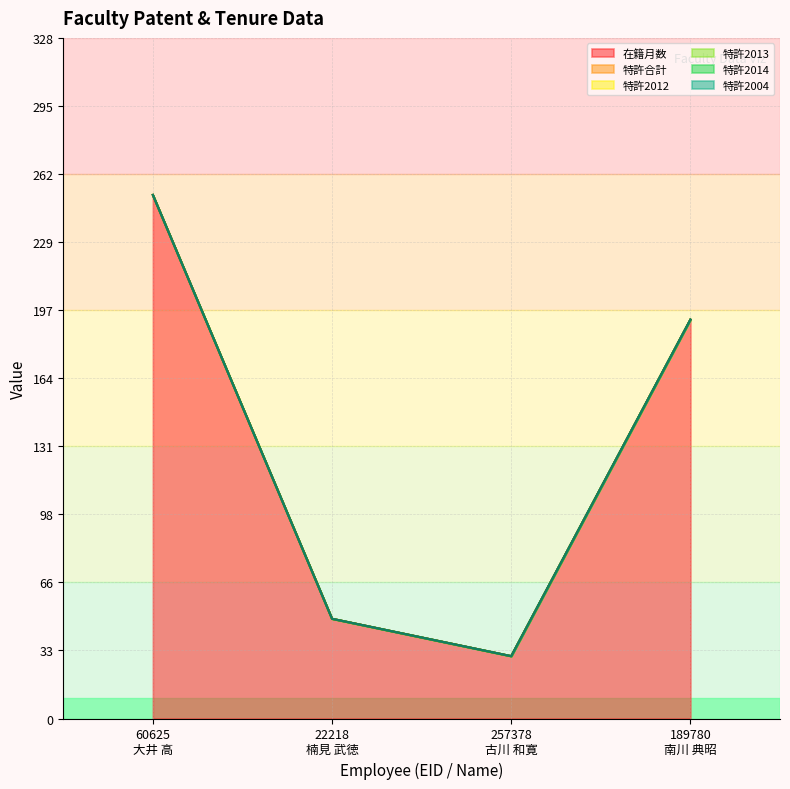

Count the number of categories in the chart.

4